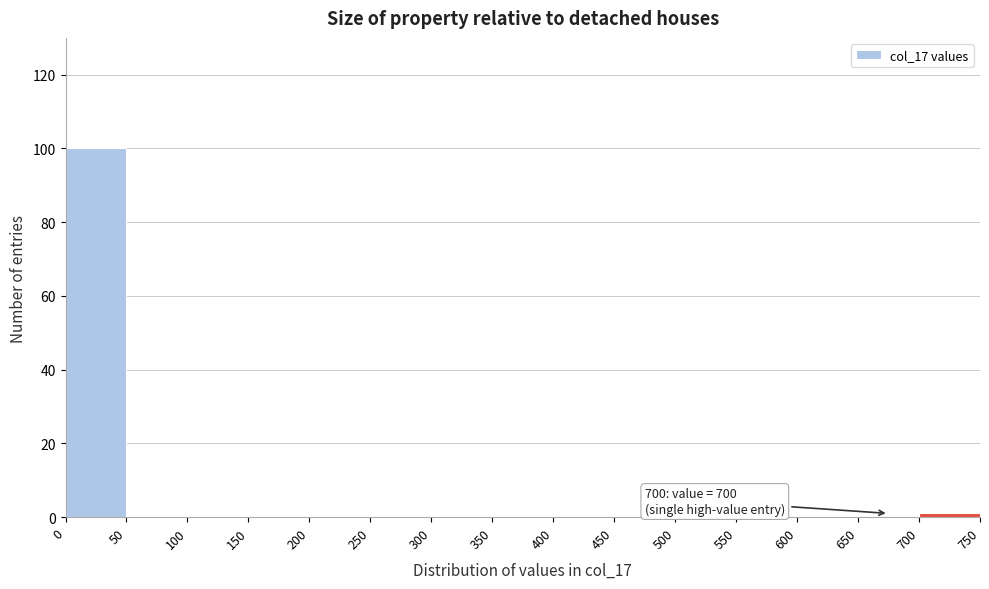

Which range on the x-axis has the tallest bar?

0 to 50